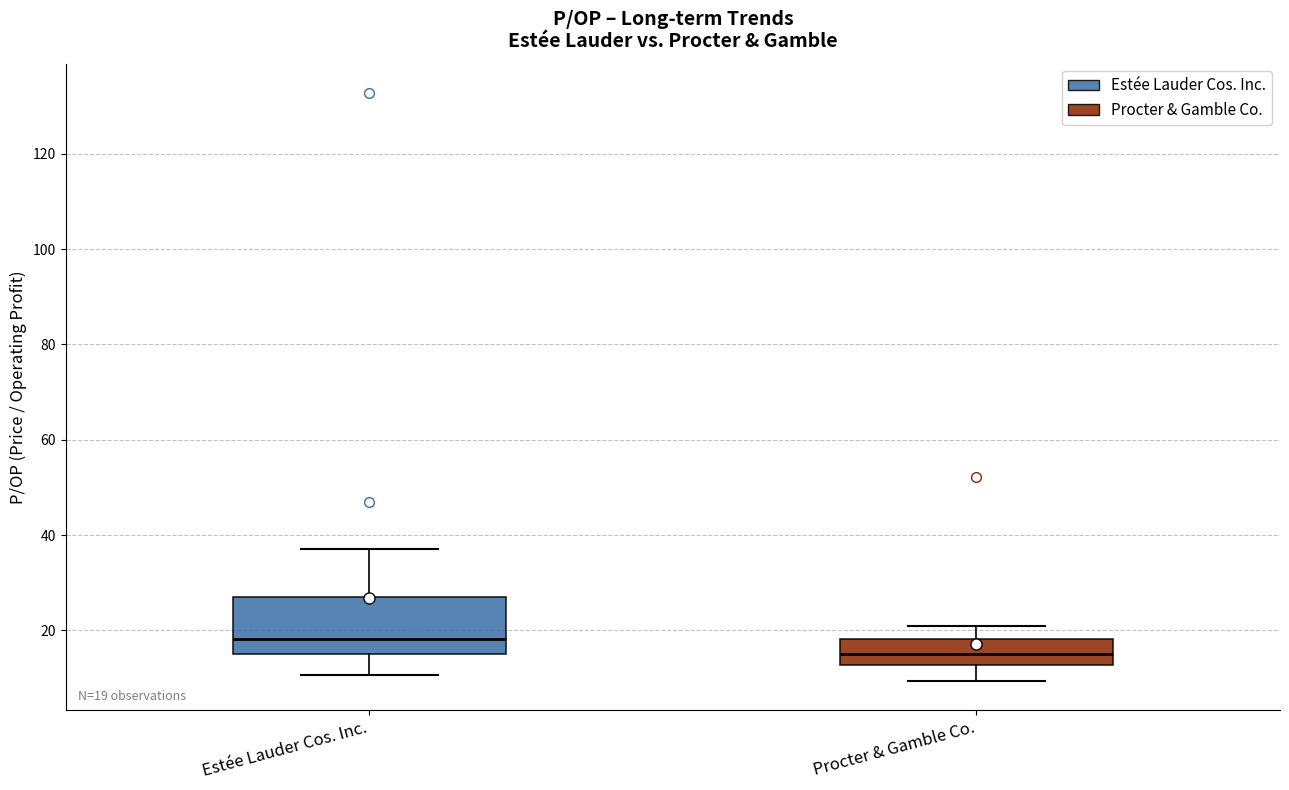

Which box's median line is the highest?

Estée Lauder Cos. Inc.